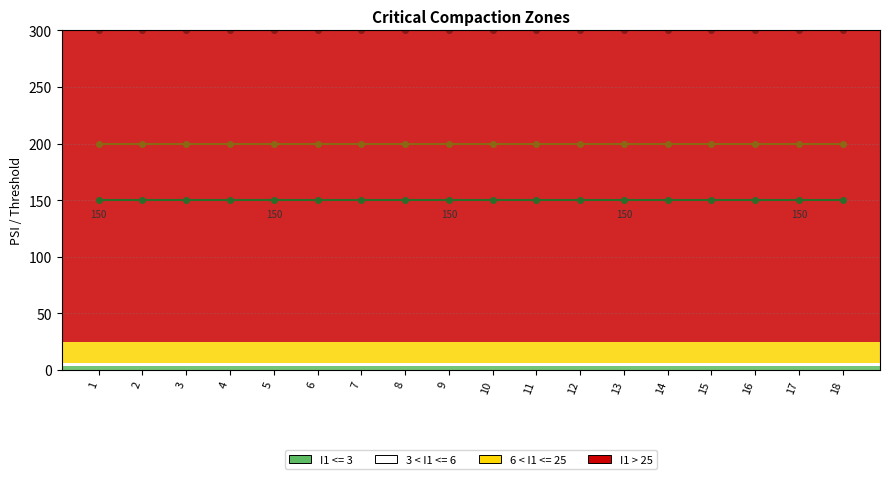

Between 8 and 14, which is larger?

8